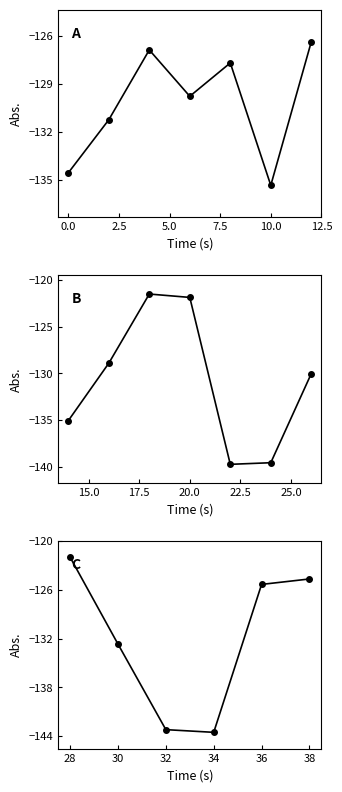

True or false: the data shows -230.9 at 34.

False